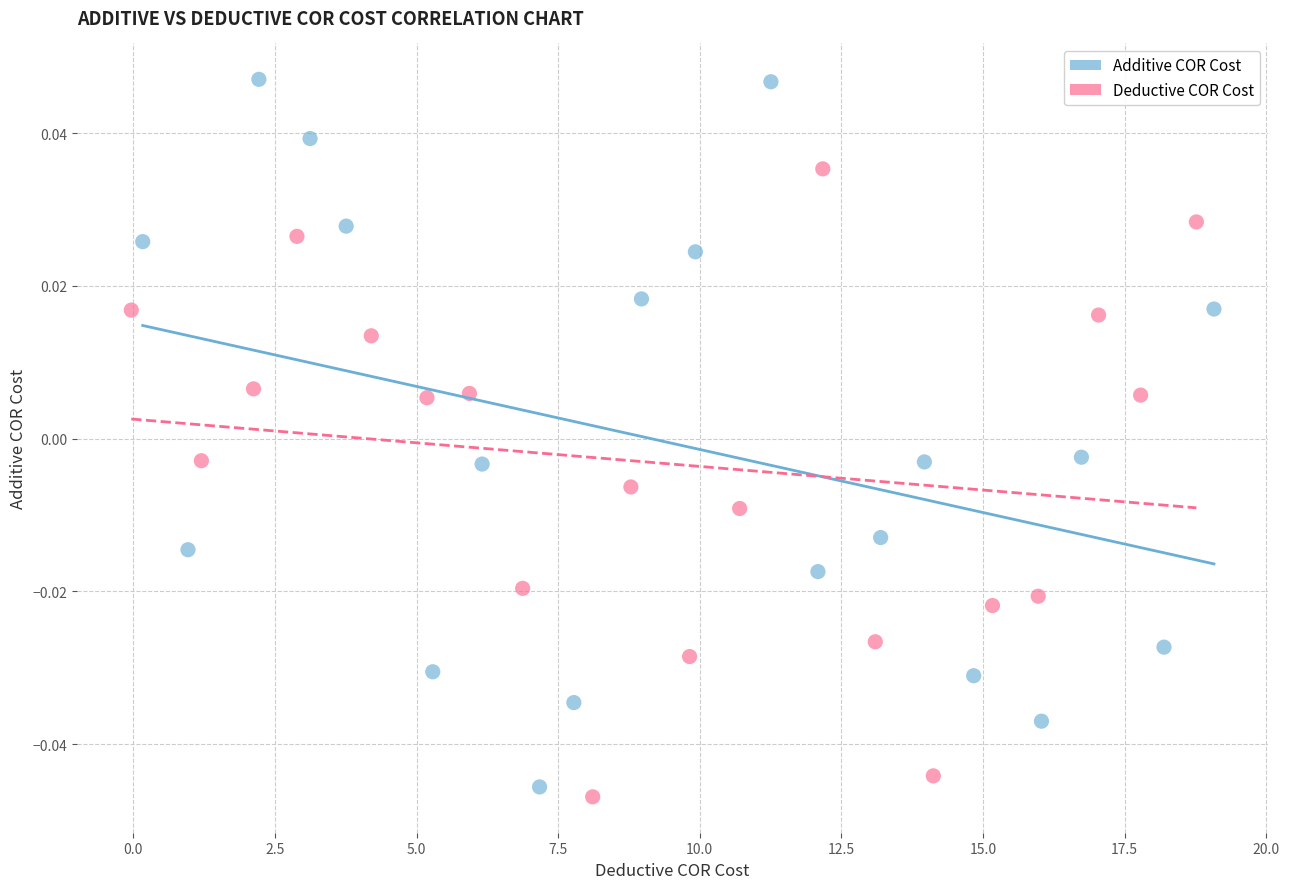

Which series has the largest Y range (max minus min)?

Additive COR Cost